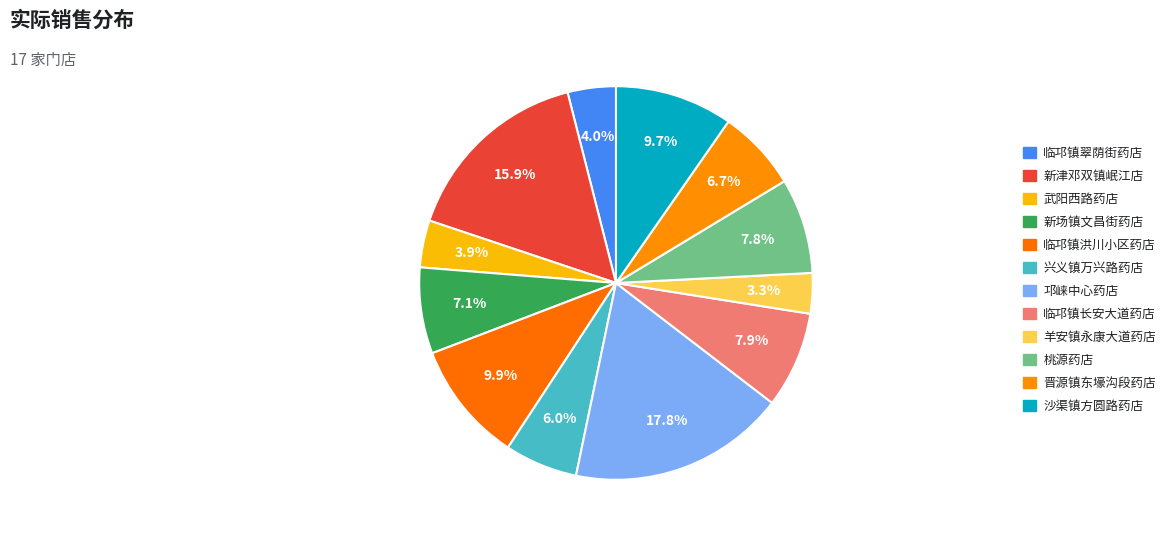

True or false: 羊安镇永康大道药店 accounts for 3% of the total.

True